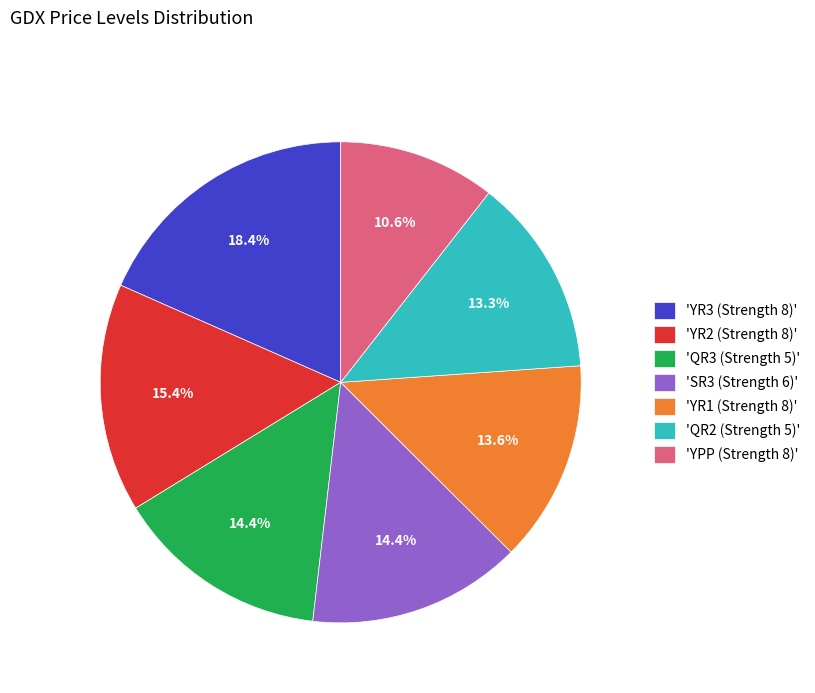

Count the number of slices in the pie.

7